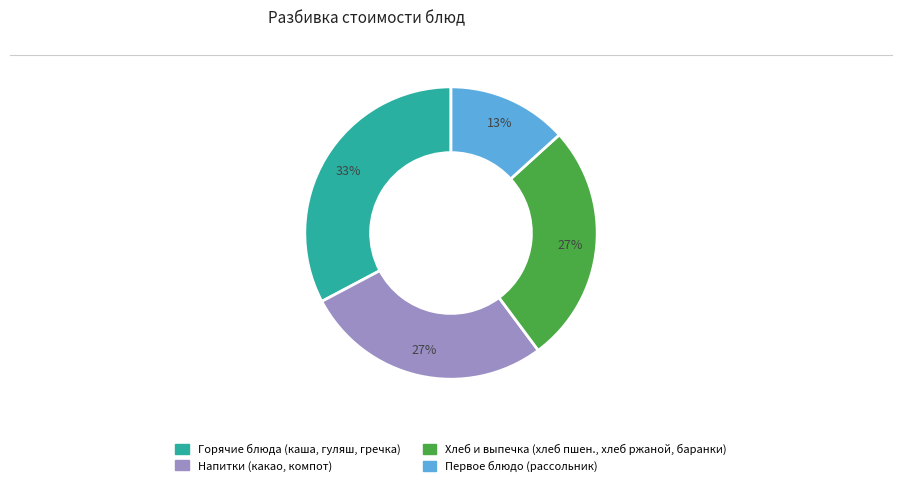

Is there a majority slice in this chart?

No